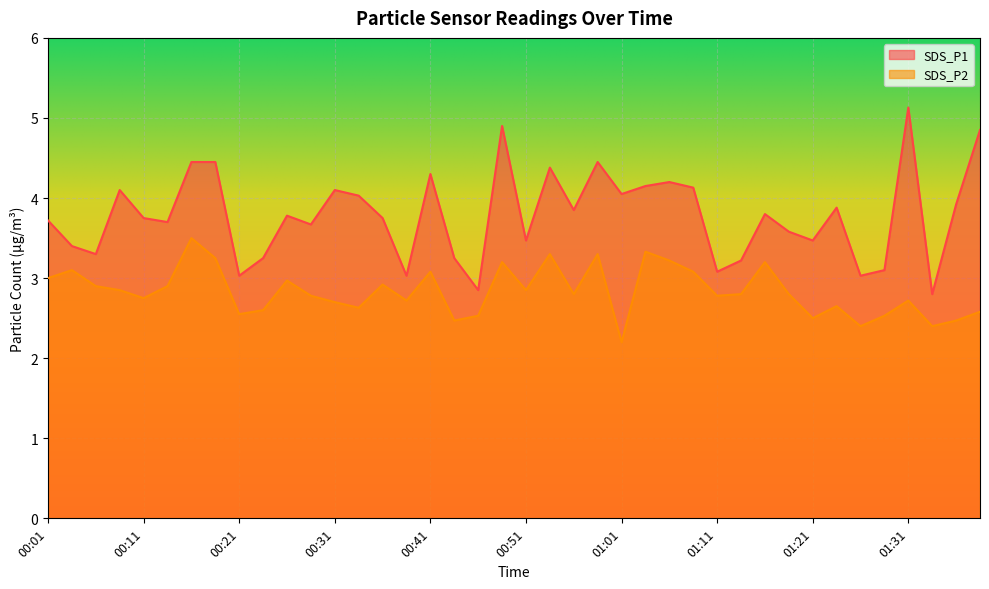

Rank the series by their average value, from lowest to highest.

SDS_P2, SDS_P1